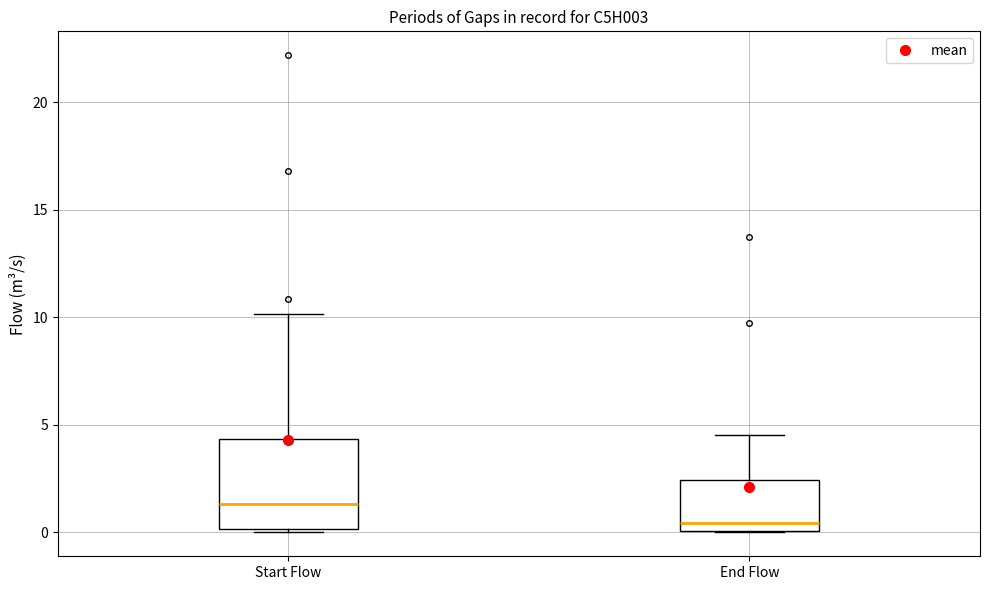

Reading left to right, read every box against the y-axis: the position of its median line, the range the box covers, and the ends of its whiskers. The values are not printed on the chart, so give them approximately, as read against the axis.

Start Flow: median 1.5, box 0.0 to 4.5, whiskers 0.0 (just below the box's lower edge) to 10.0
End Flow: median 0.5, box 0.0 to 2.5, whiskers 0.0 to 4.5